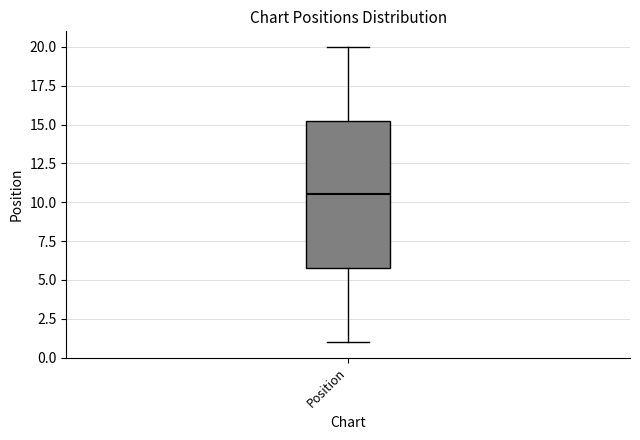

Where is the upper edge of the box for Position on the y-axis? The values are not printed on the chart, so give them approximately, as read against the axis.

15.5